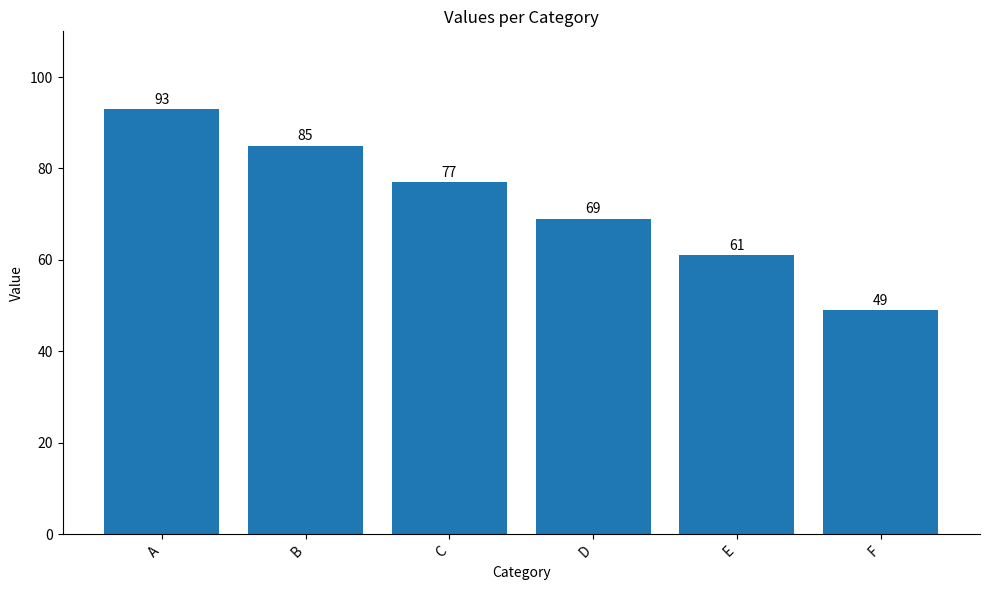

The value at D is 69. True or false?

True